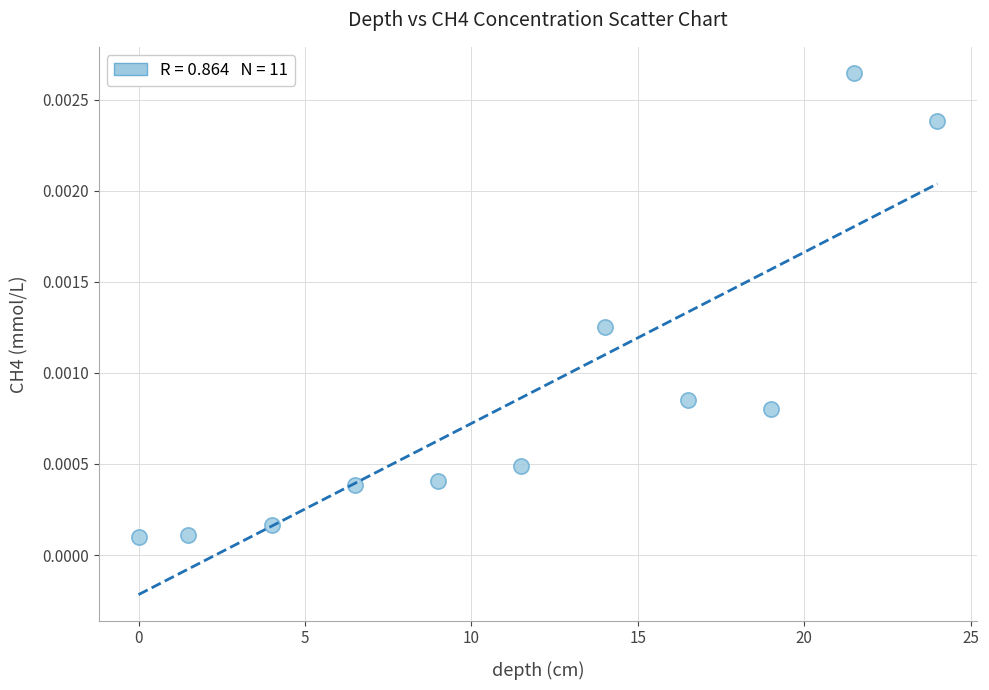

What is the range of X values (max minus min)?

24.0